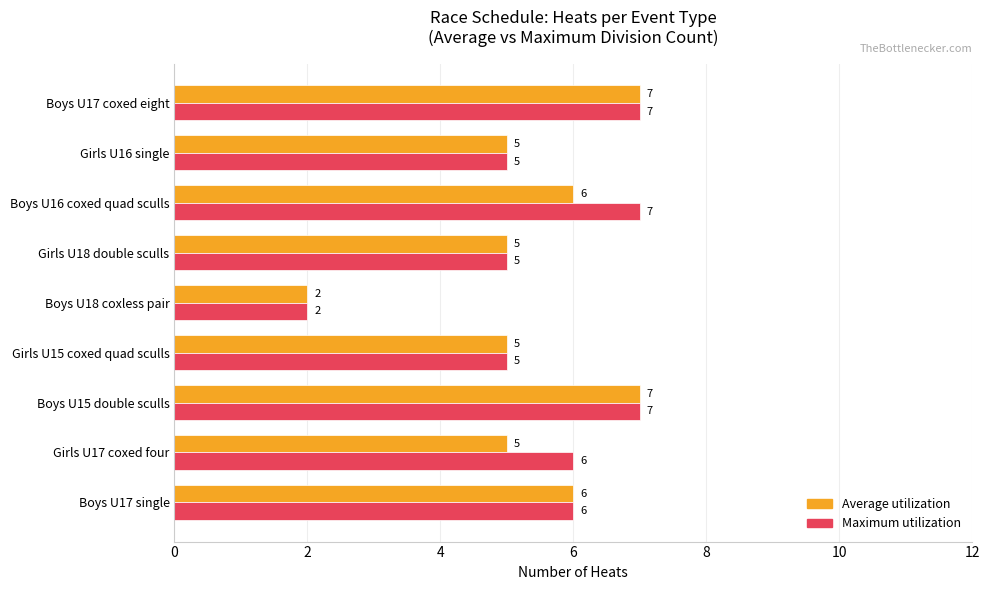

What is the greatest value displayed?

7